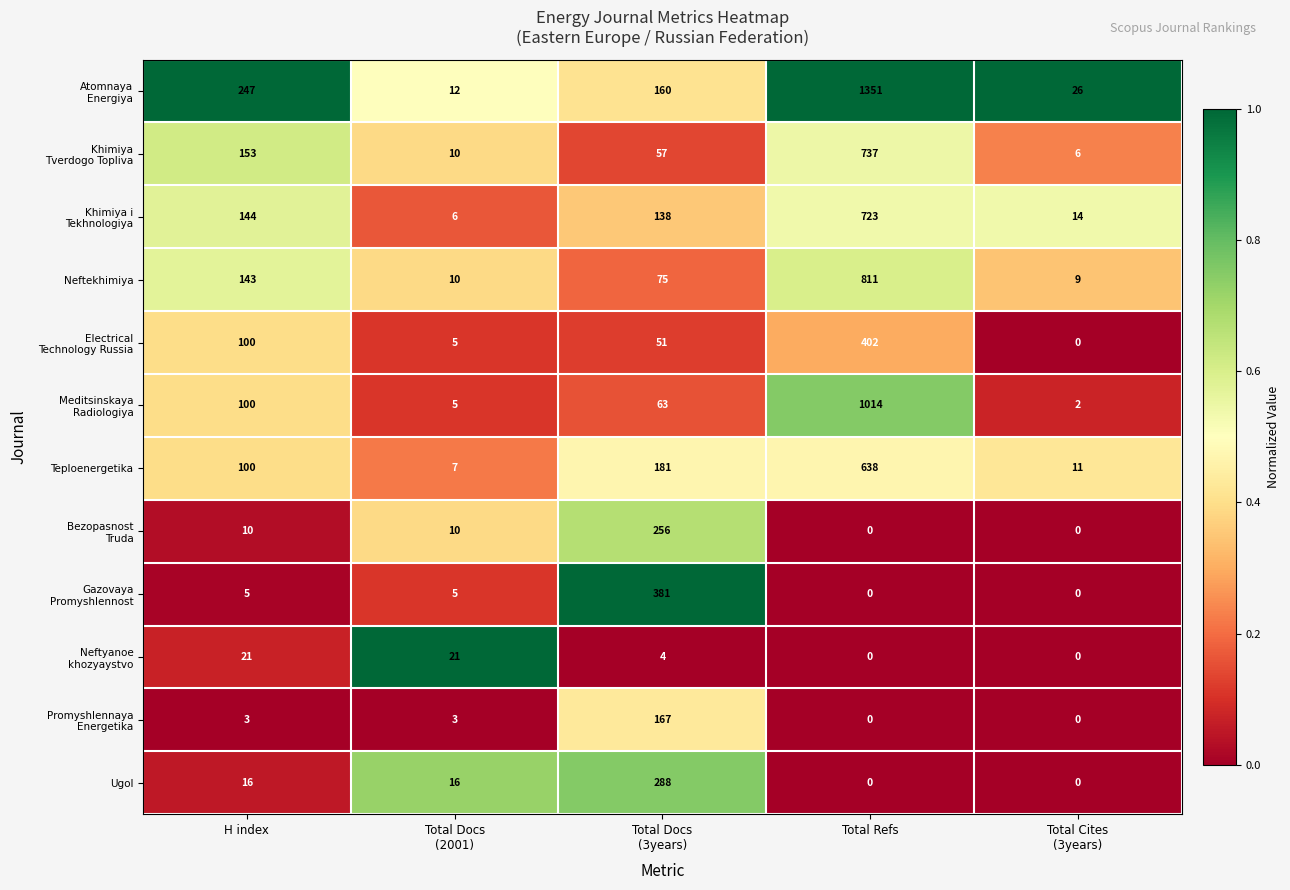

What is the spread (max minus min) of values at Total Refs?

1351